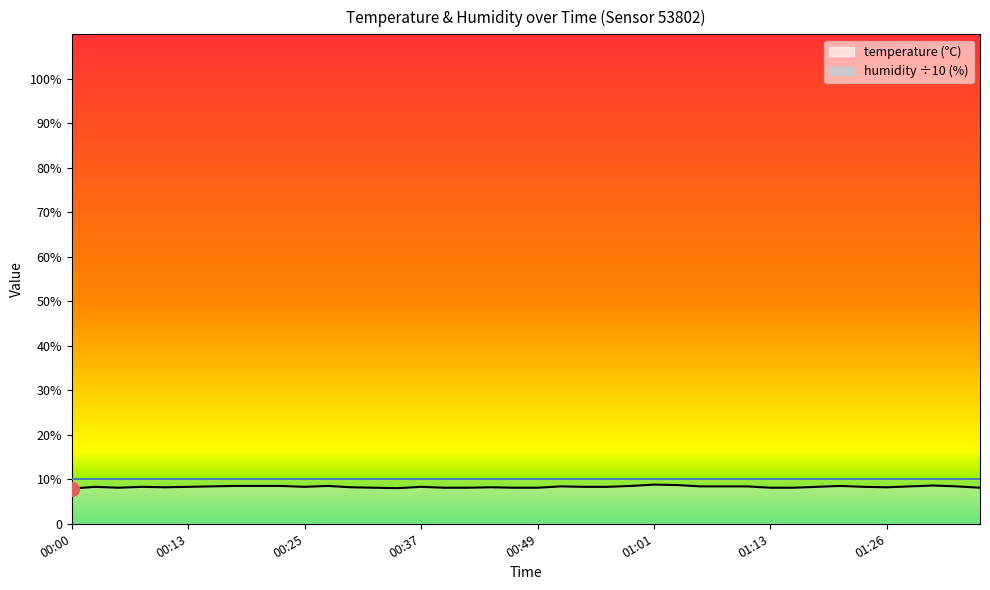

What is the greatest value displayed?

8.8